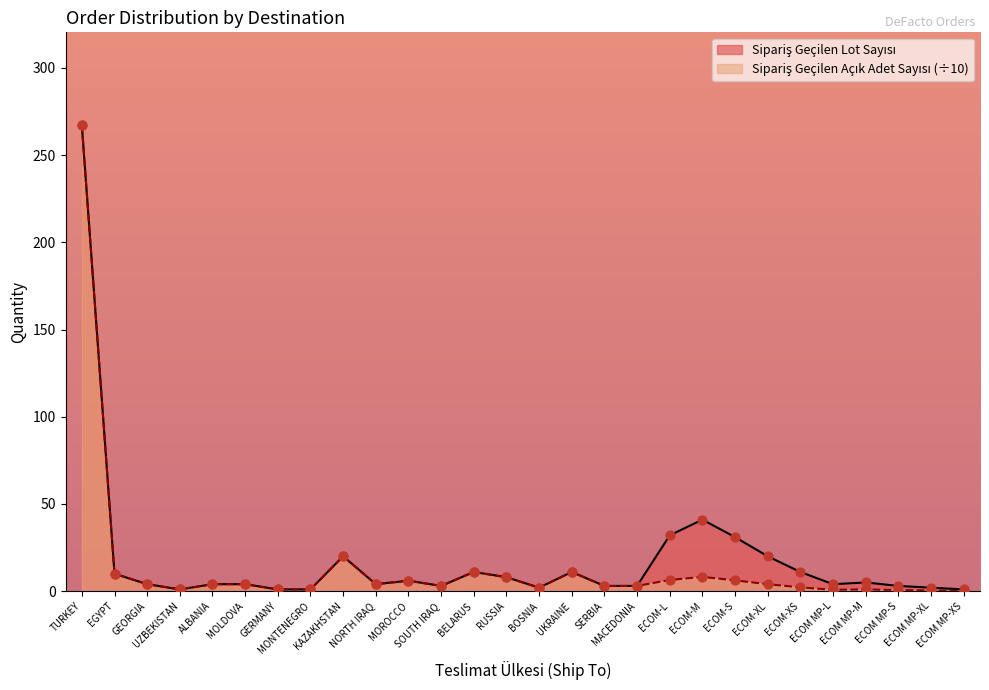

Which series has the largest Y range (max minus min)?

Sipariş Geçilen Açık Adet Sayısı